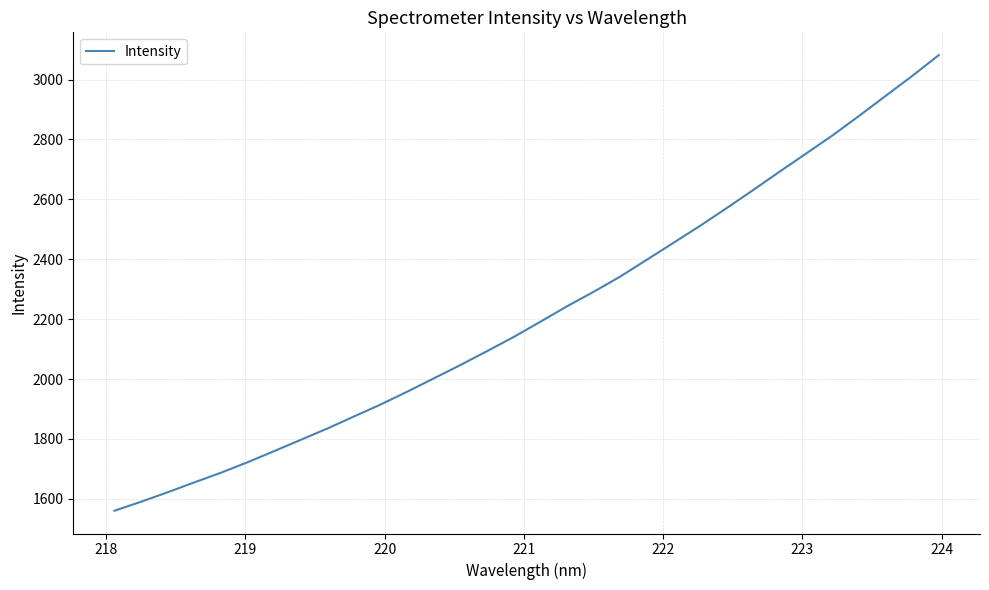

What is the greatest value displayed?

3081.7